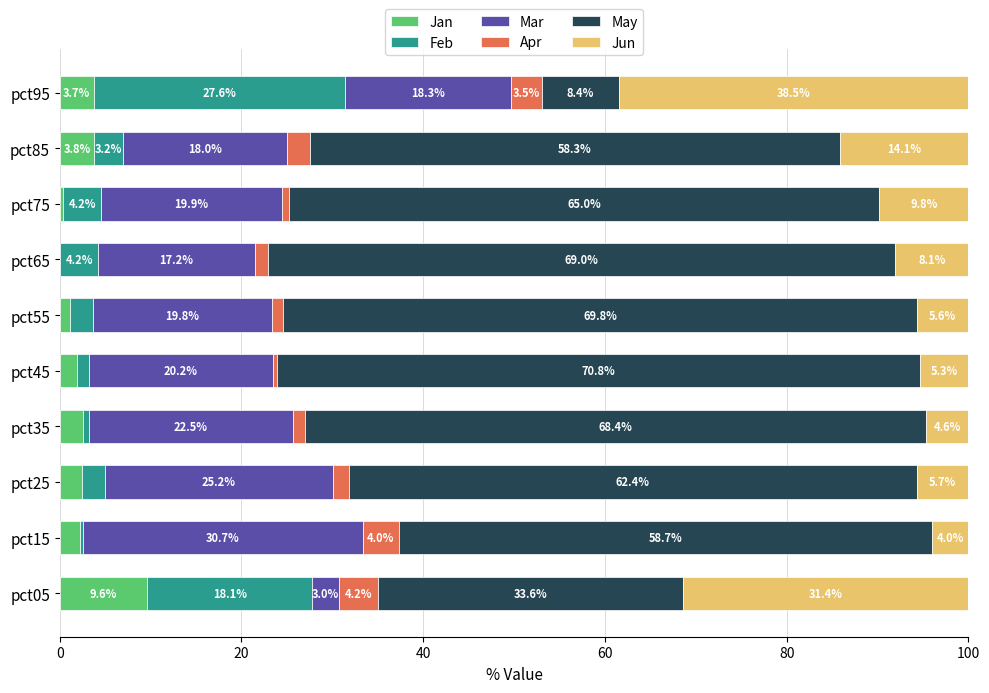

What is the maximum value for Jan?

9.6